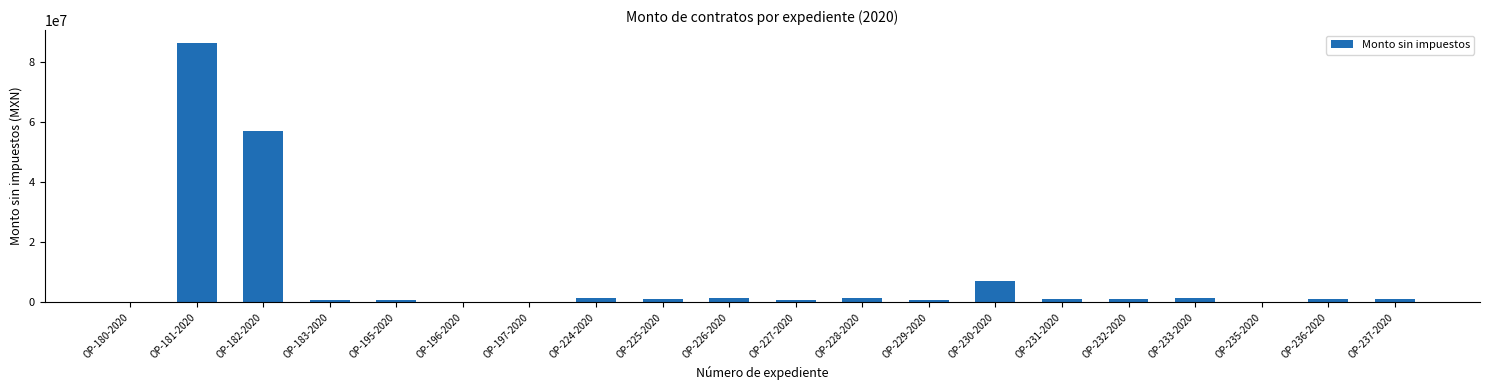

What is the maximum value shown in the chart?

86139761.6